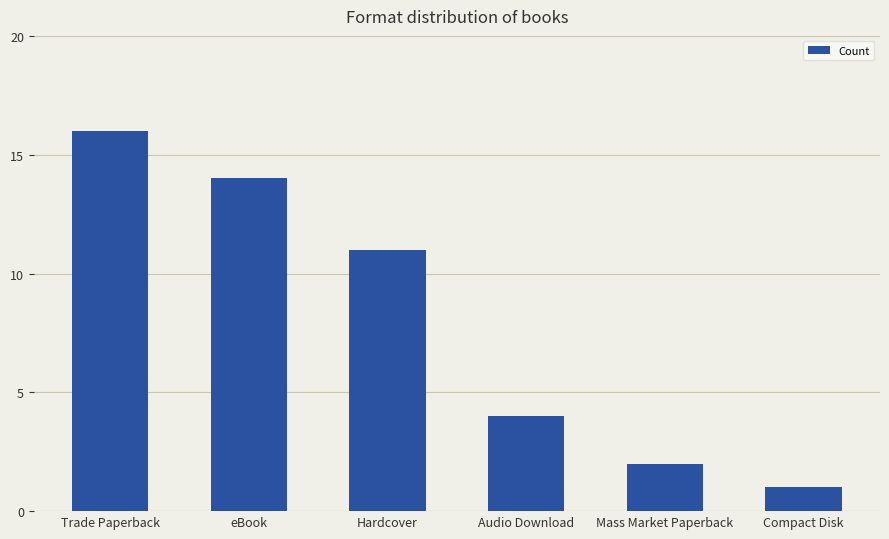

What is the change in value from Trade Paperback to Mass Market Paperback?

-14